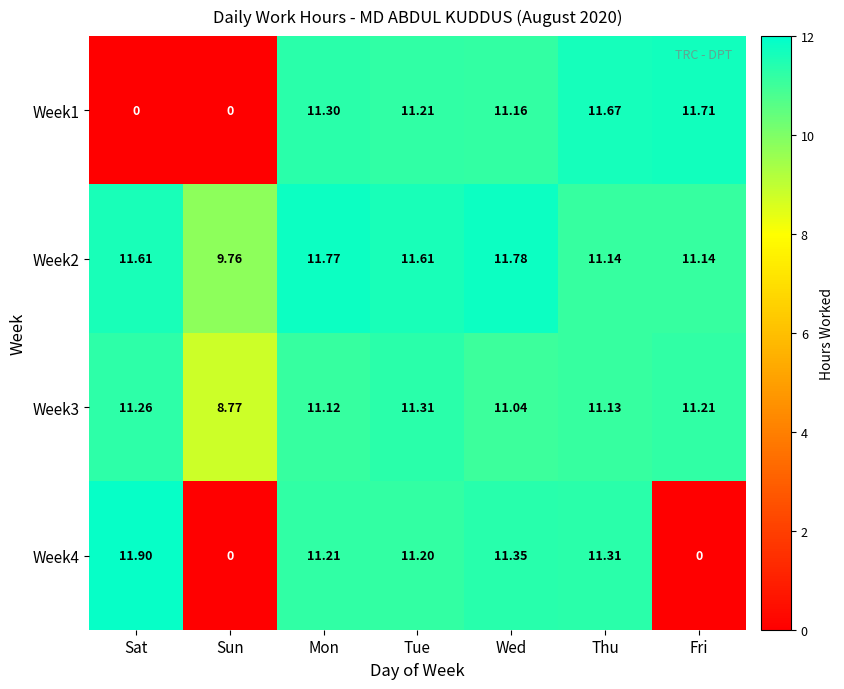

Which label corresponds to the largest value in the chart?

Sat